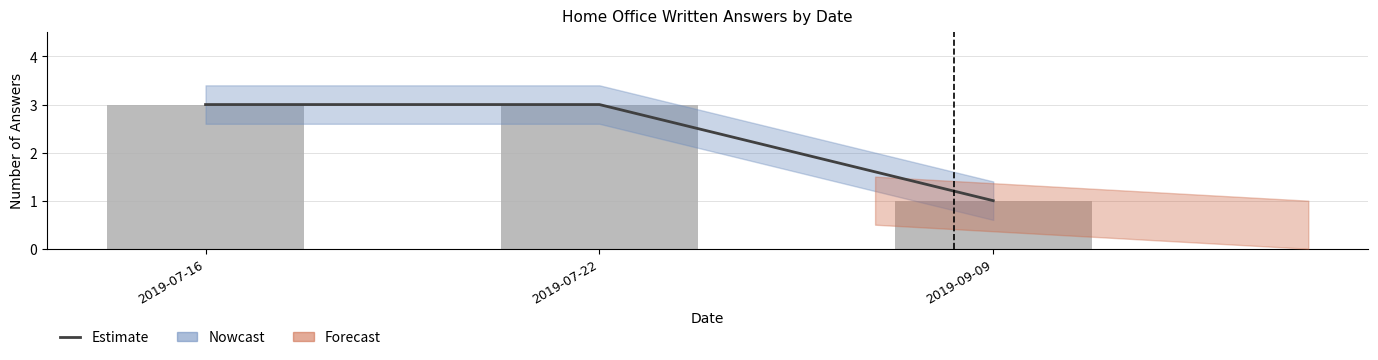

Which series has the widest spread of values?

Estimate